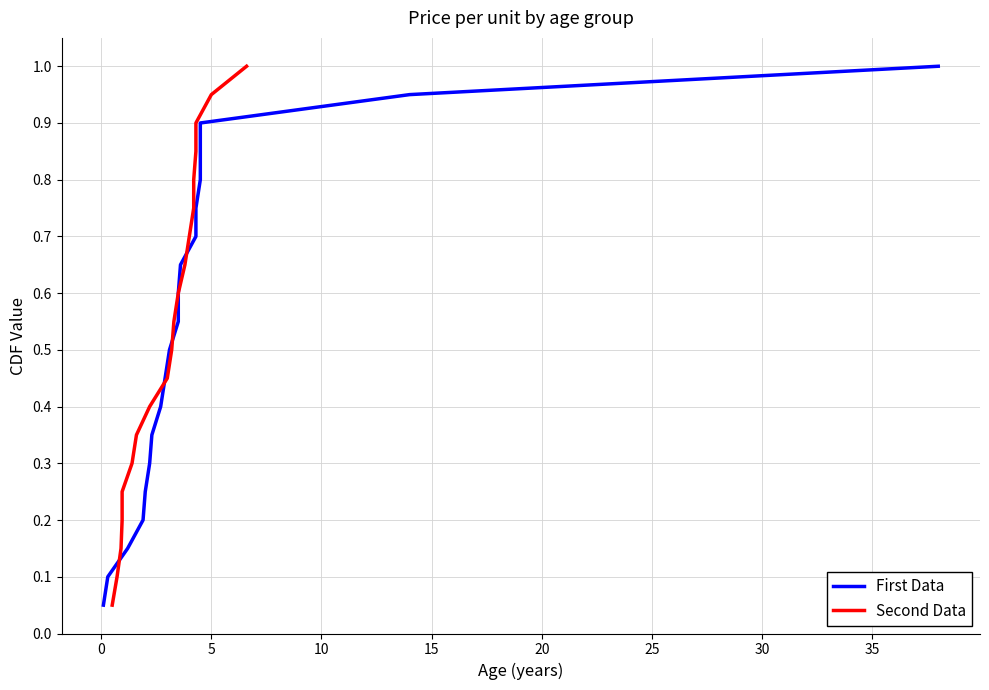

What is the label of the 4th point from the left?

10